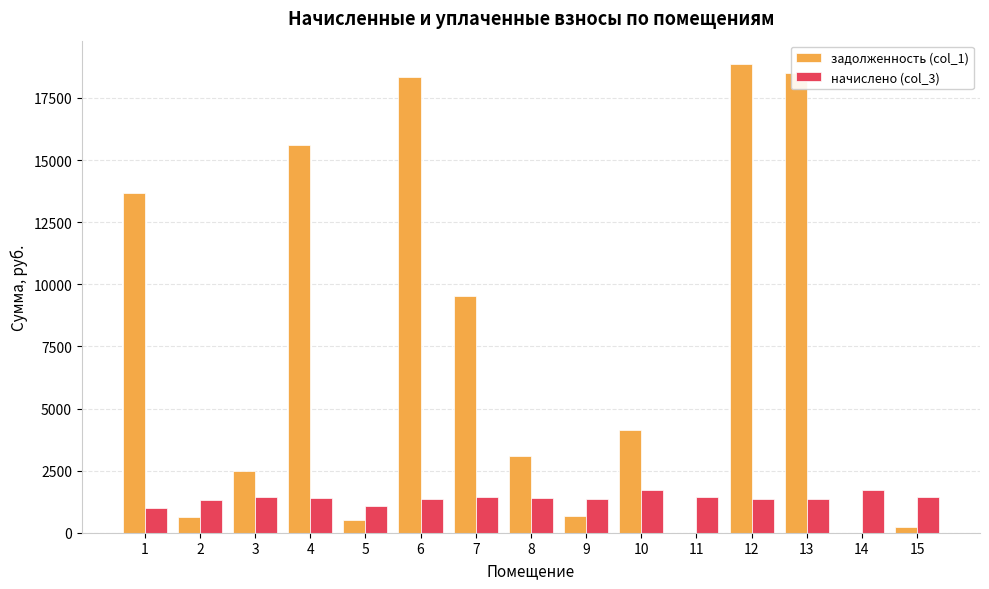

The value of задолженность (col_1) at 14 is 7237.9. True or false?

False